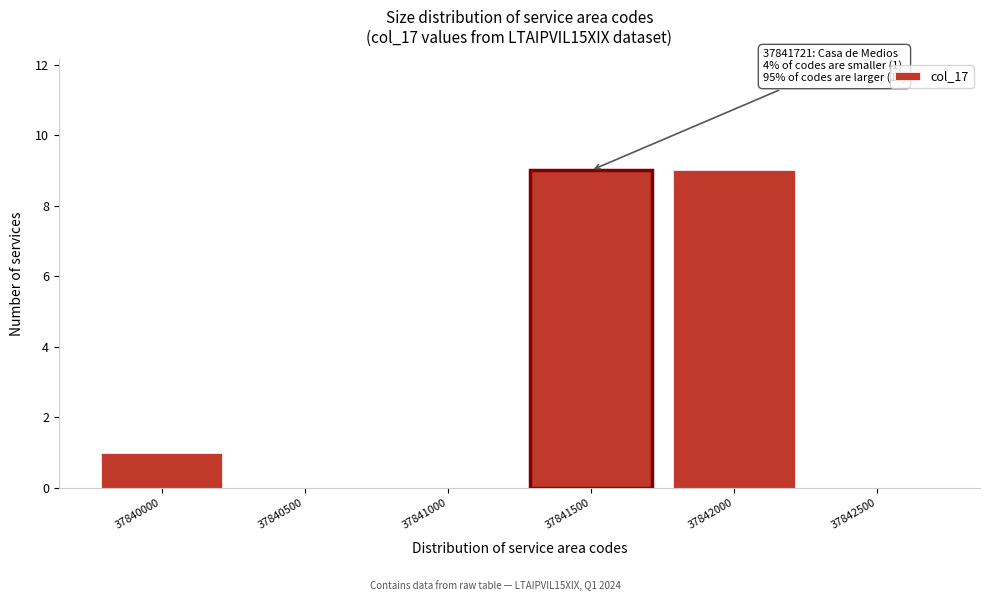

Reading left to right, list all the values displayed in this chart.

37840000=1	37840500=0	37841000=0	37841500=9	37842000=9	37842500=0